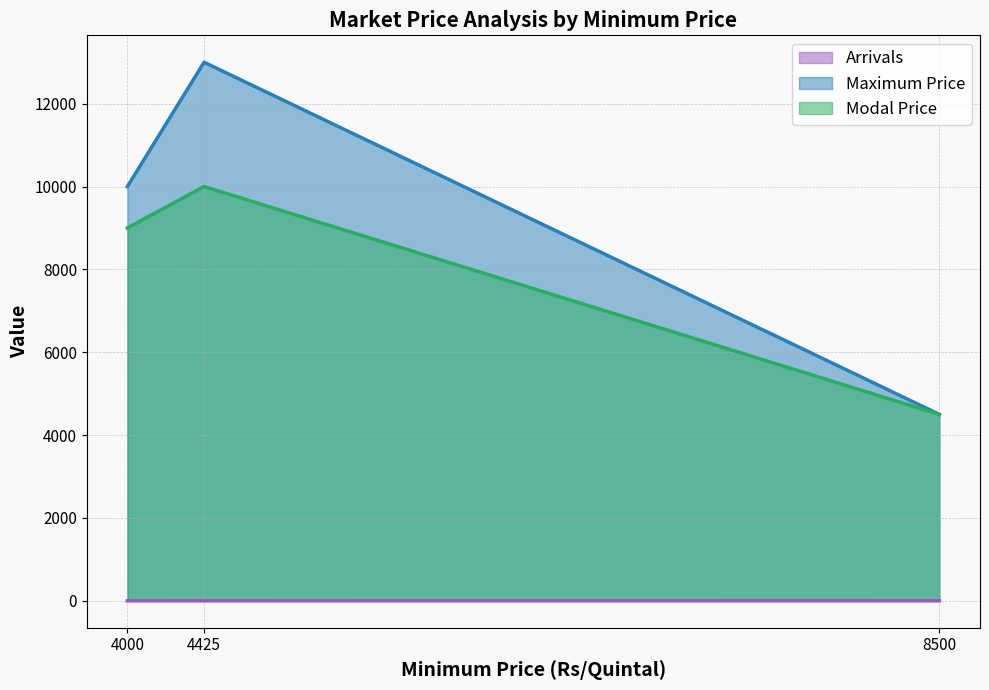

Reading left to right, transcribe all the data shown in this chart.

Arrivals: 0.3	0.1	1.0
Maximum Price: 10000.0	13000.0	4500.0
Modal Price: 9000.0	10000.0	4500.0